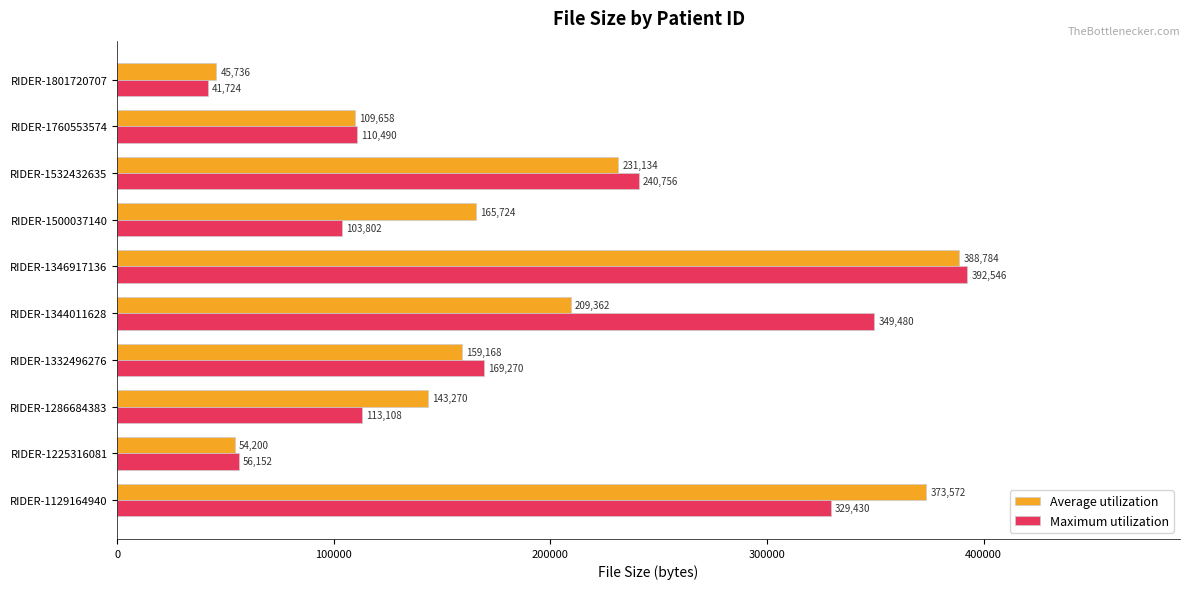

How many data points in Average utilization are less than 165724?

5